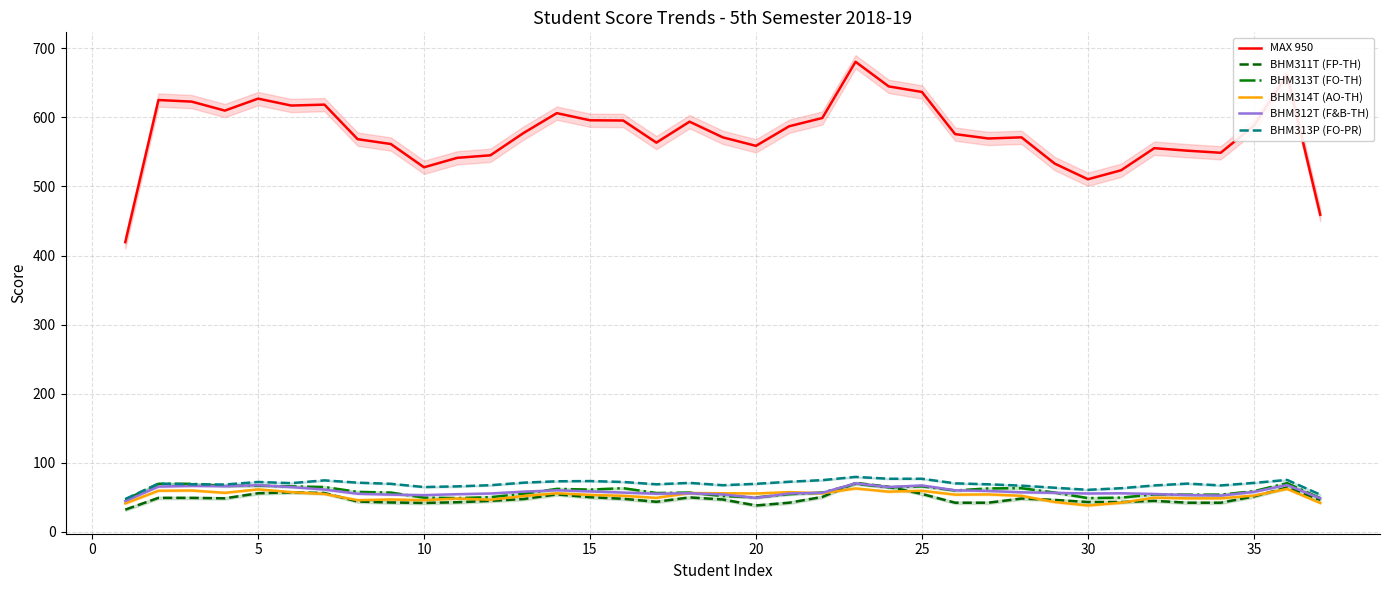

What is the value of the MAX 950 point at the 10th from the left?

527.7